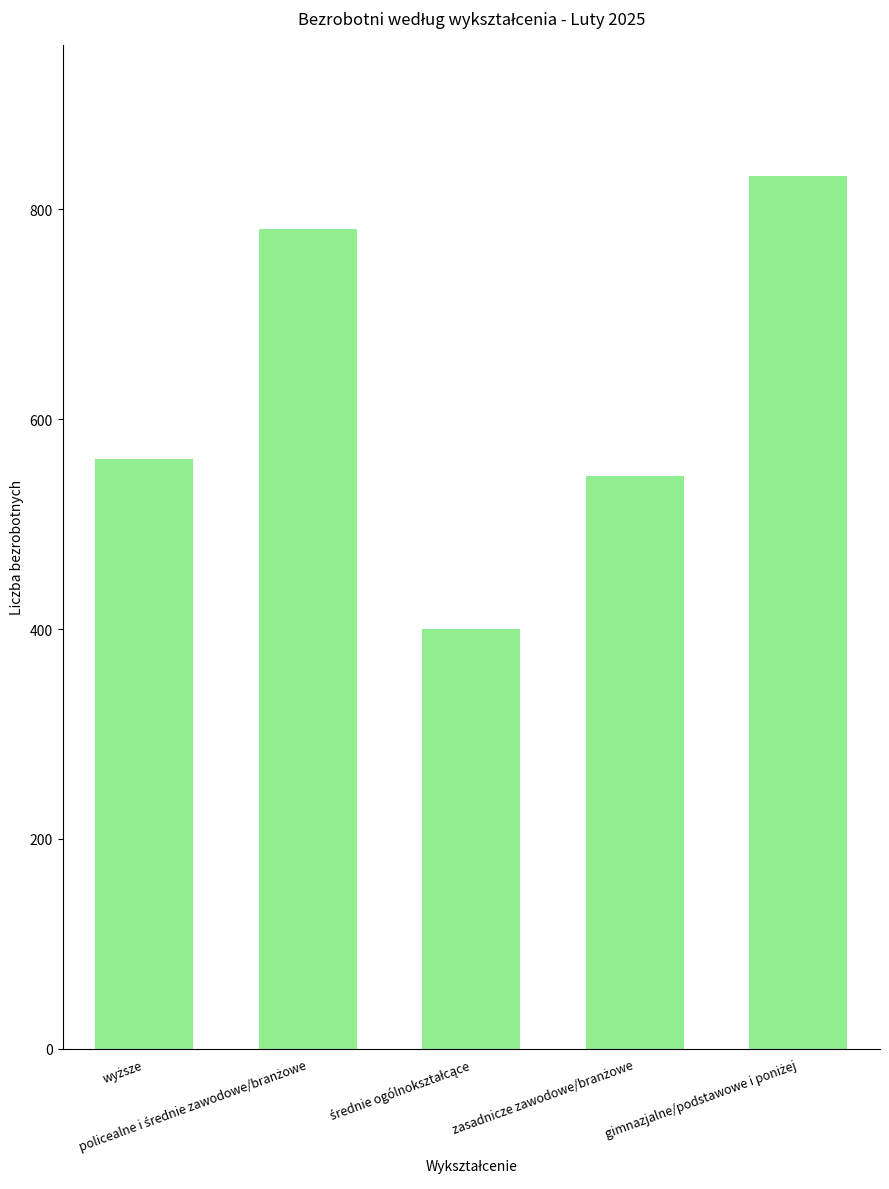

What is the difference between the maximum and minimum values?

432